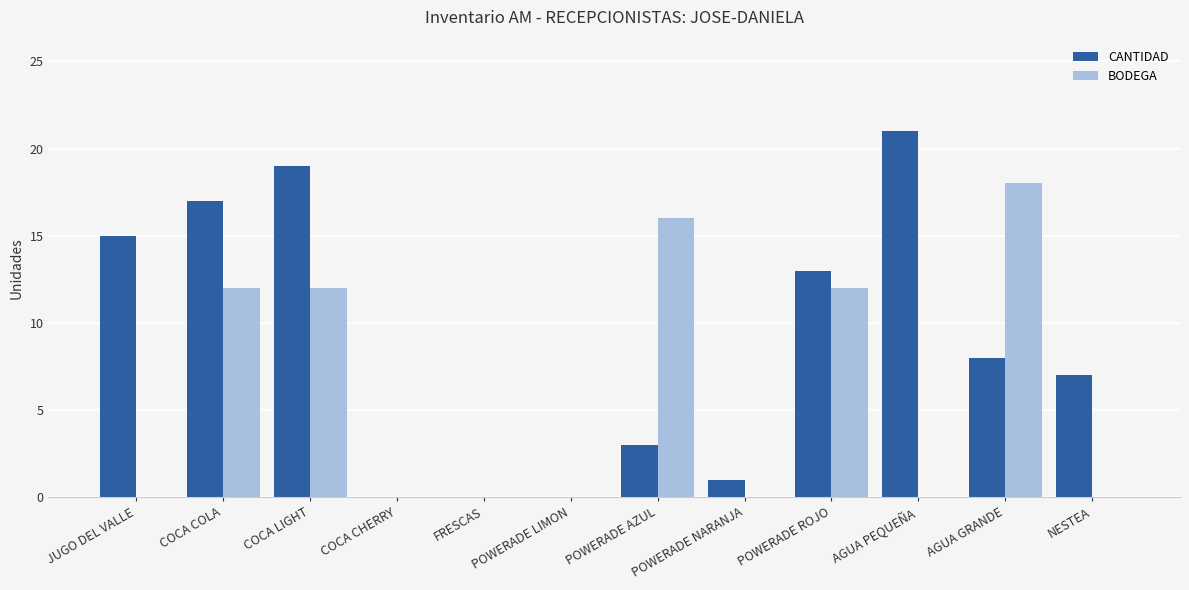

Reading left to right, what are all the values shown in this chart?

CANTIDAD: 15	17	19	0	0	0	3	1	13	21	8	7
BODEGA: 0	12	12	0	0	0	16	0	12	0	18	0